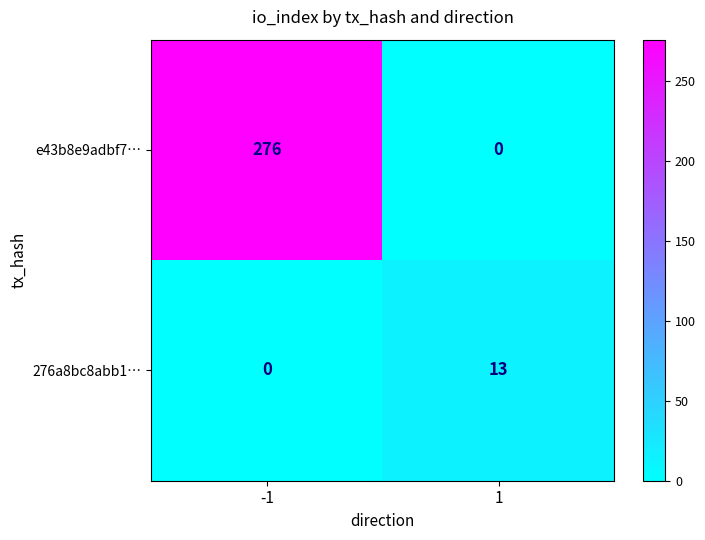

What is the maximum value for e43b8e9adbf7…?

276